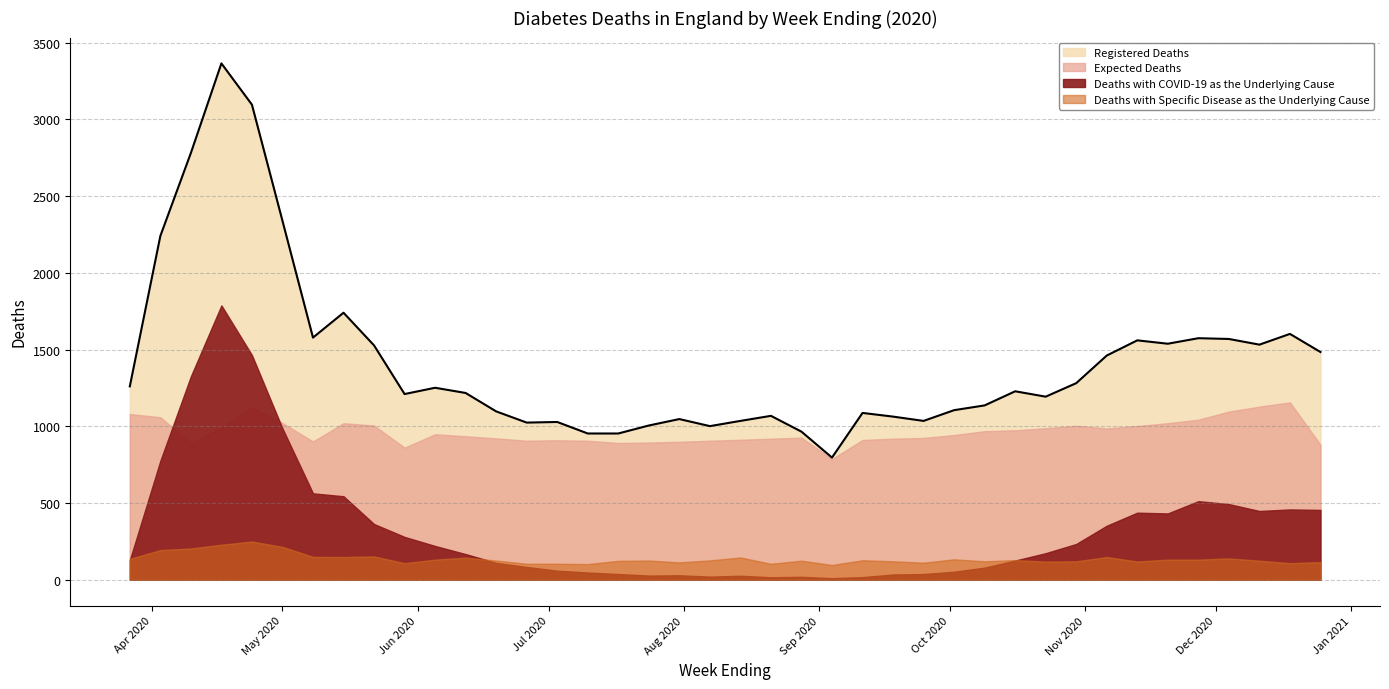

True or false: Expected Deaths and Registered Deaths cross at least once.

False